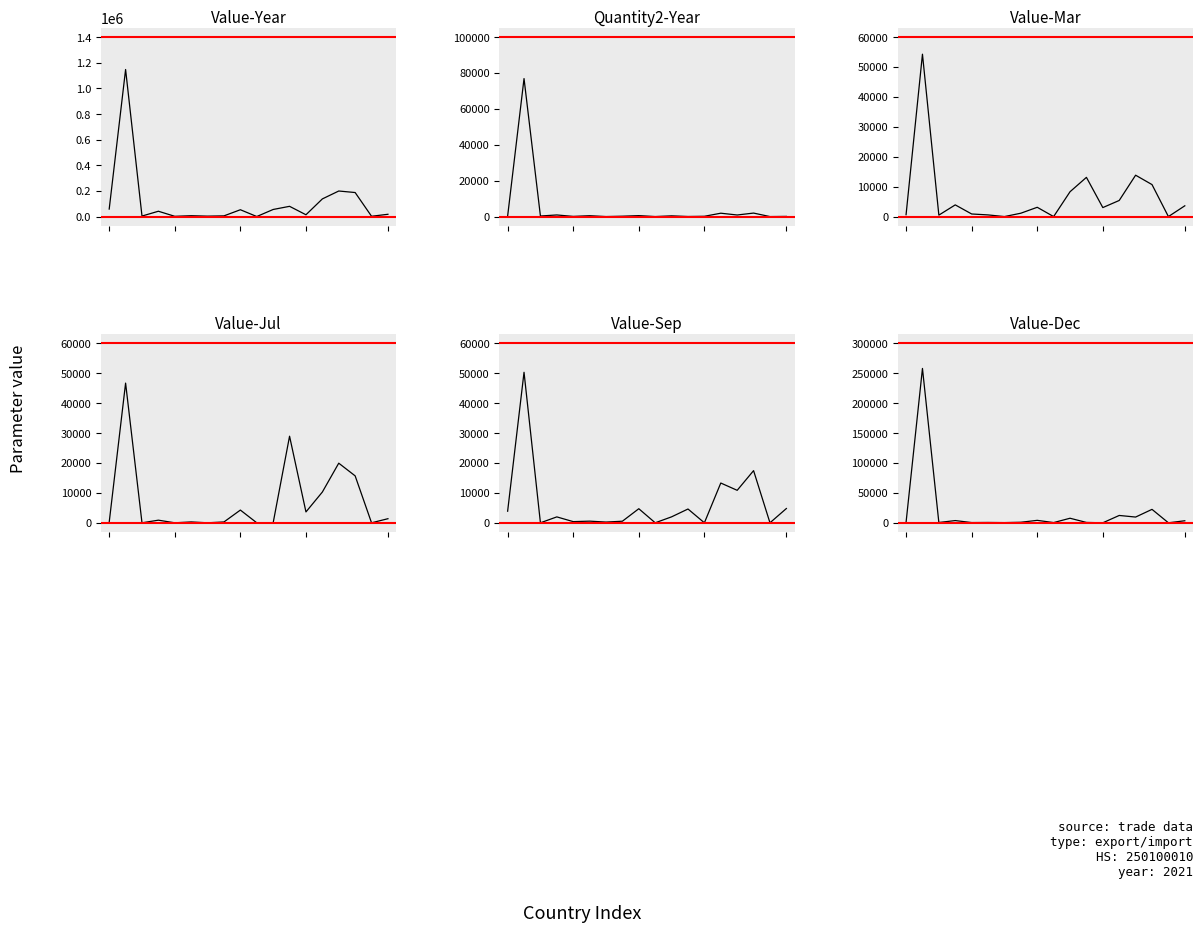

What are all the series names shown in the legend?

Value-Year, Quantity2-Year, Value-Mar, Value-Jul, Value-Sep, Value-Dec